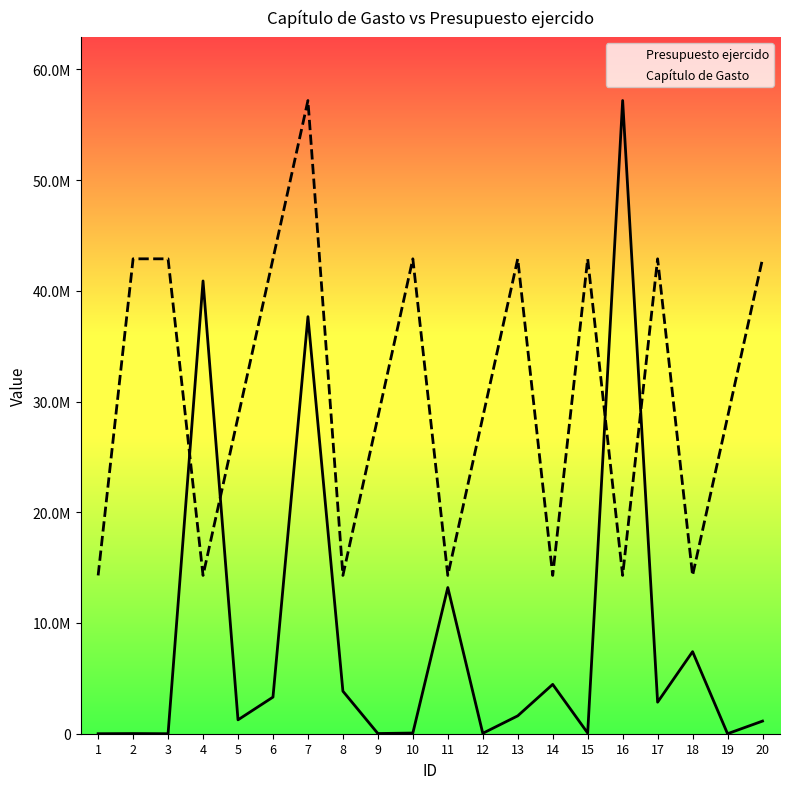

How many times do Capítulo de Gasto and Presupuesto ejercido cross each other?

4